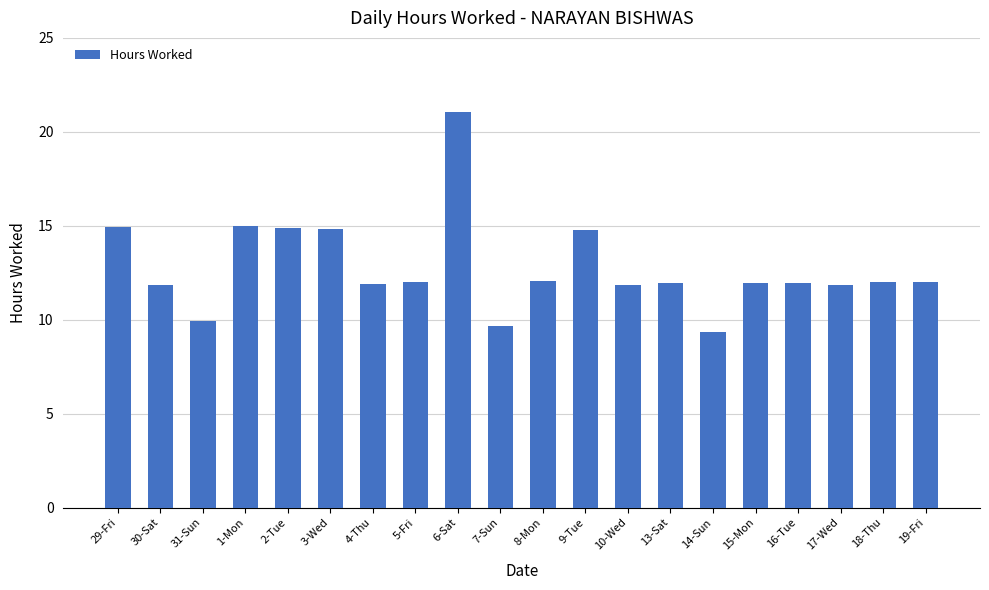

Which label corresponds to the smallest value in the chart?

14-Sun